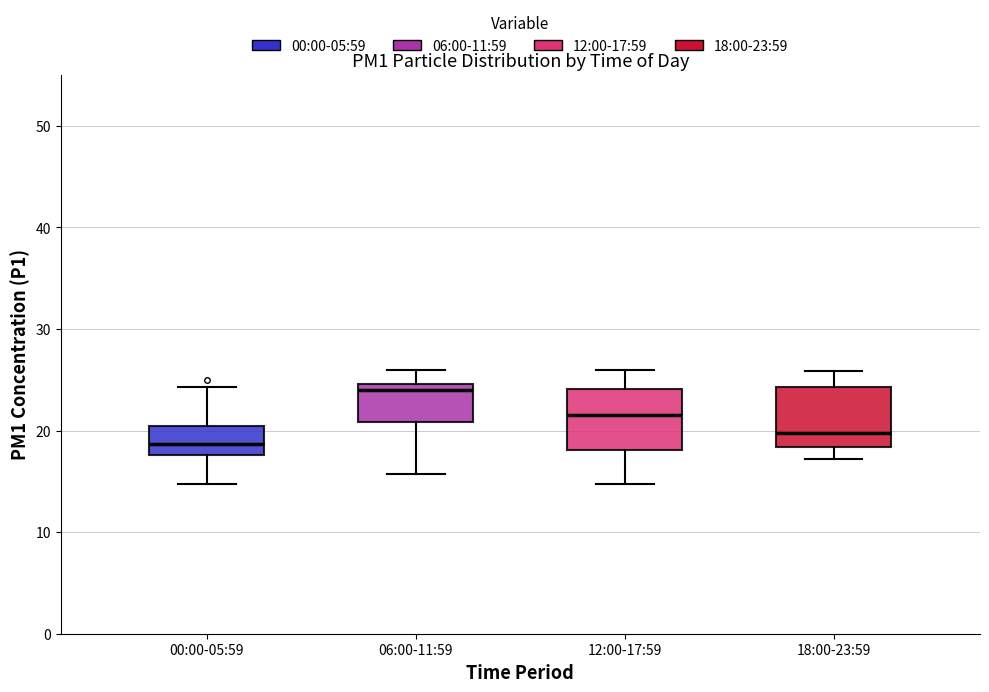

Where does the median line of the box for 18:00-23:59 sit on the y-axis? The values are not printed on the chart, so give them approximately, as read against the axis.

20